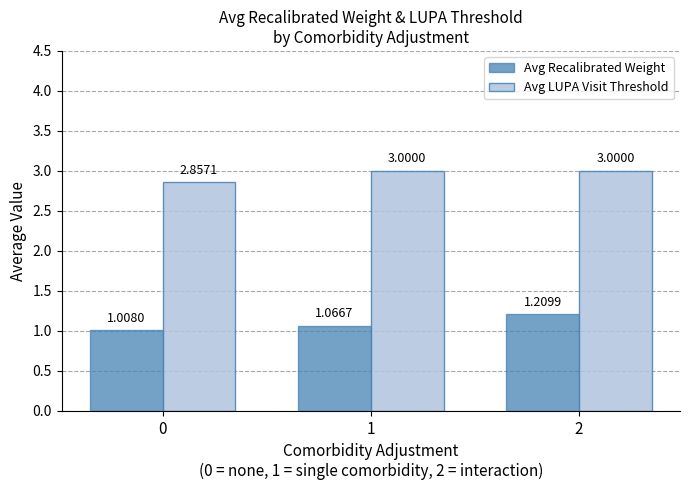

What is the sum of the Avg Recalibrated Weight values at 1 and 0?

2.1